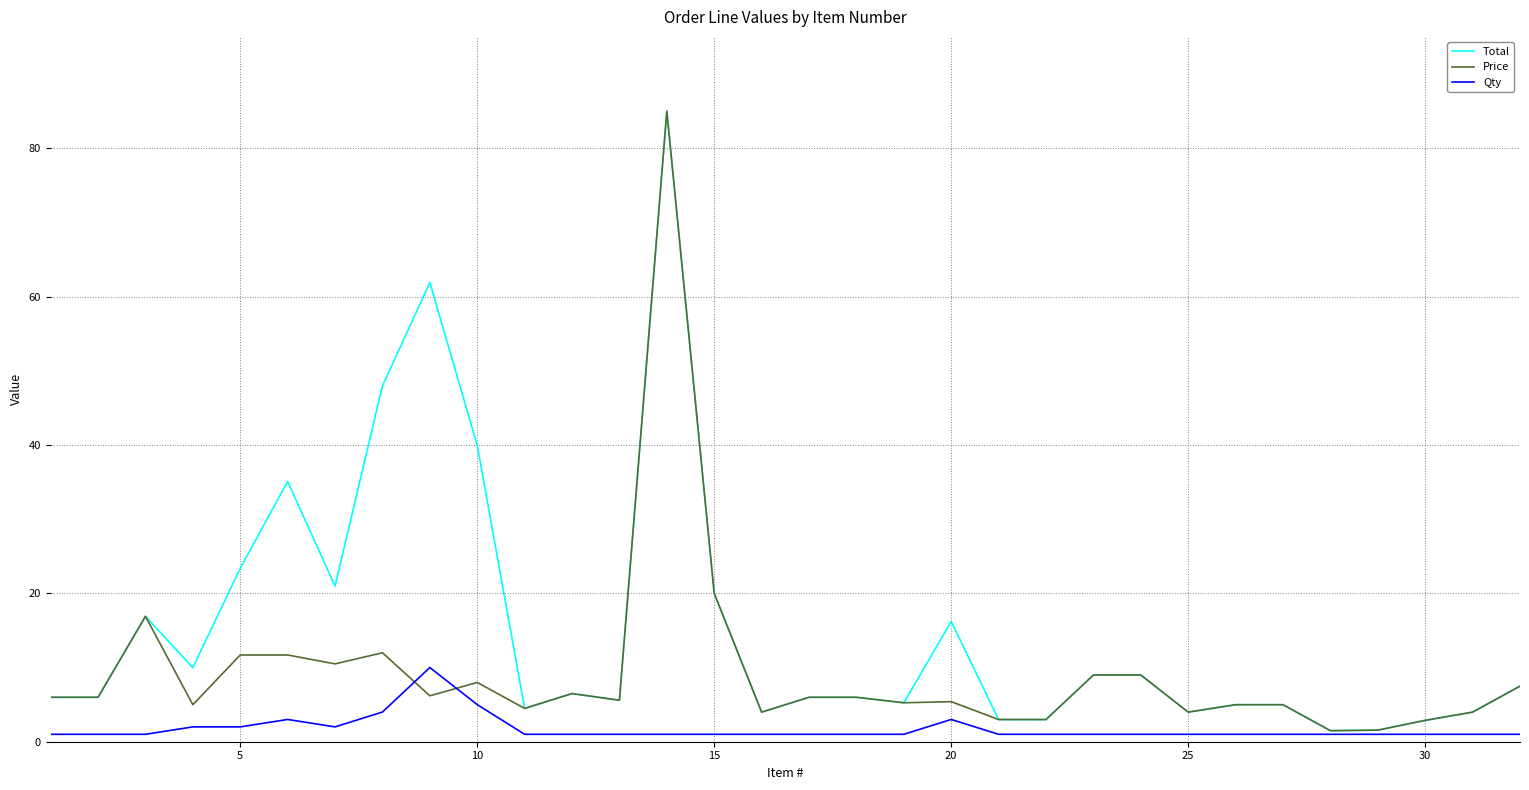

At how many categories does at least one series exceed 73?

1